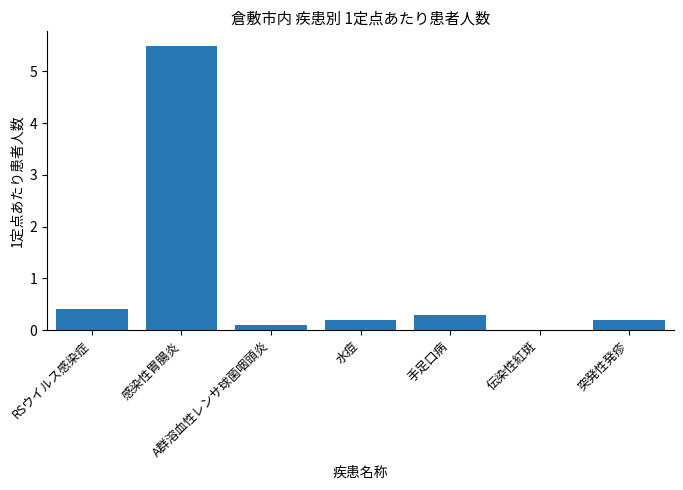

Between RSウイルス感染症 and 手足口病, which is larger?

RSウイルス感染症